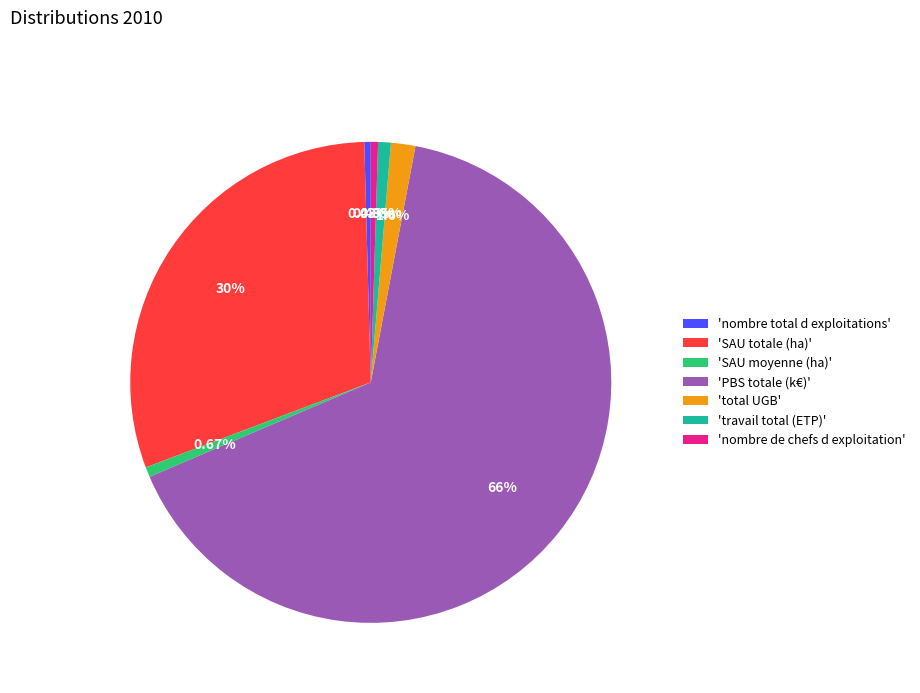

Do 'travail total (ETP)' and 'total UGB' together represent more than half of the pie?

No